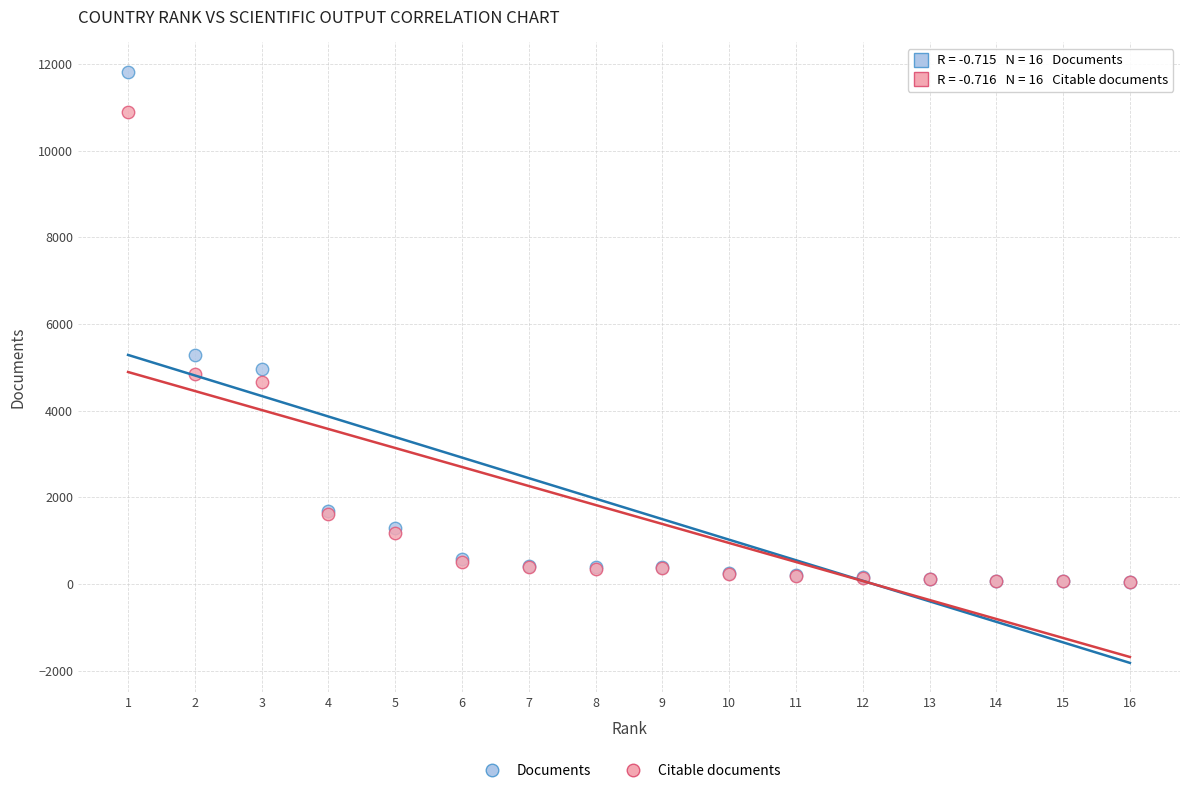

Which series contains the highest Y value?

Documents